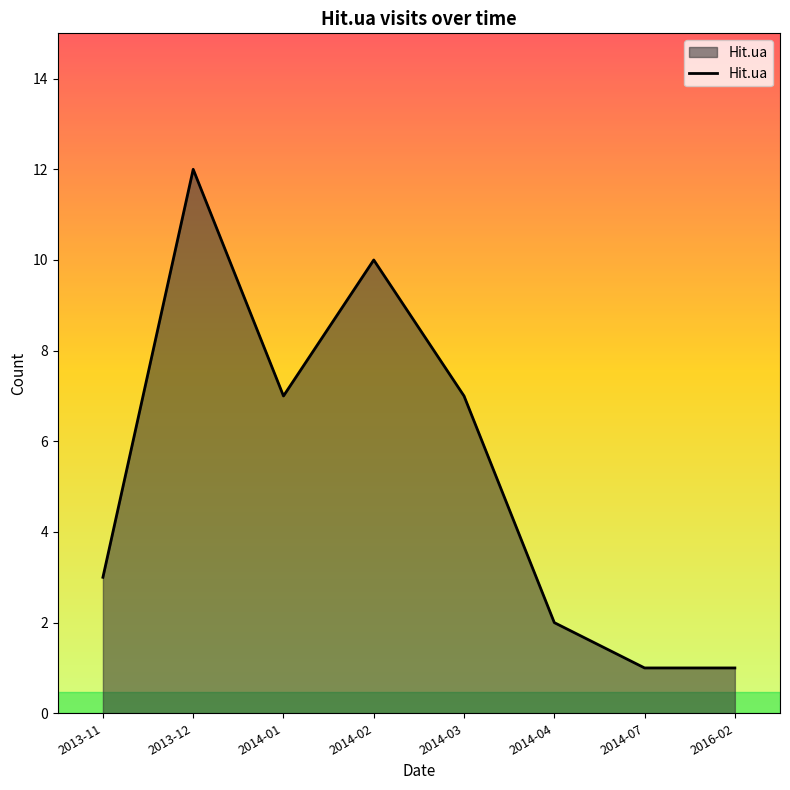

What is the smallest value displayed?

1